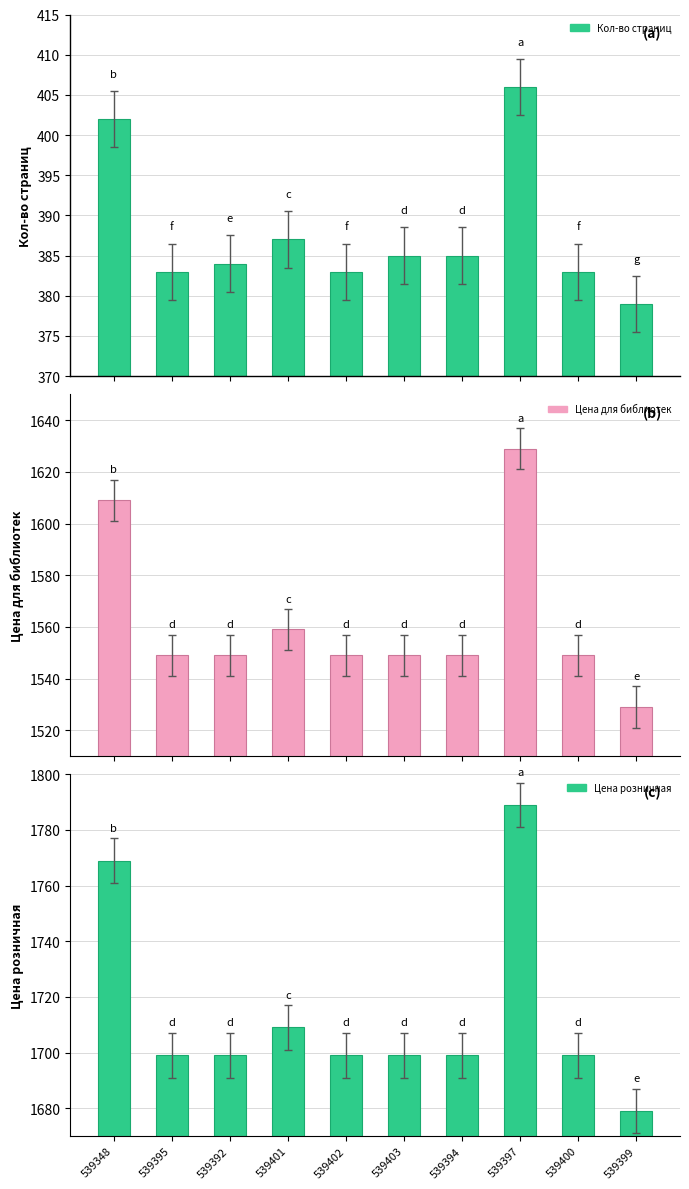

How many data points in Кол-во страниц are above 385?

3